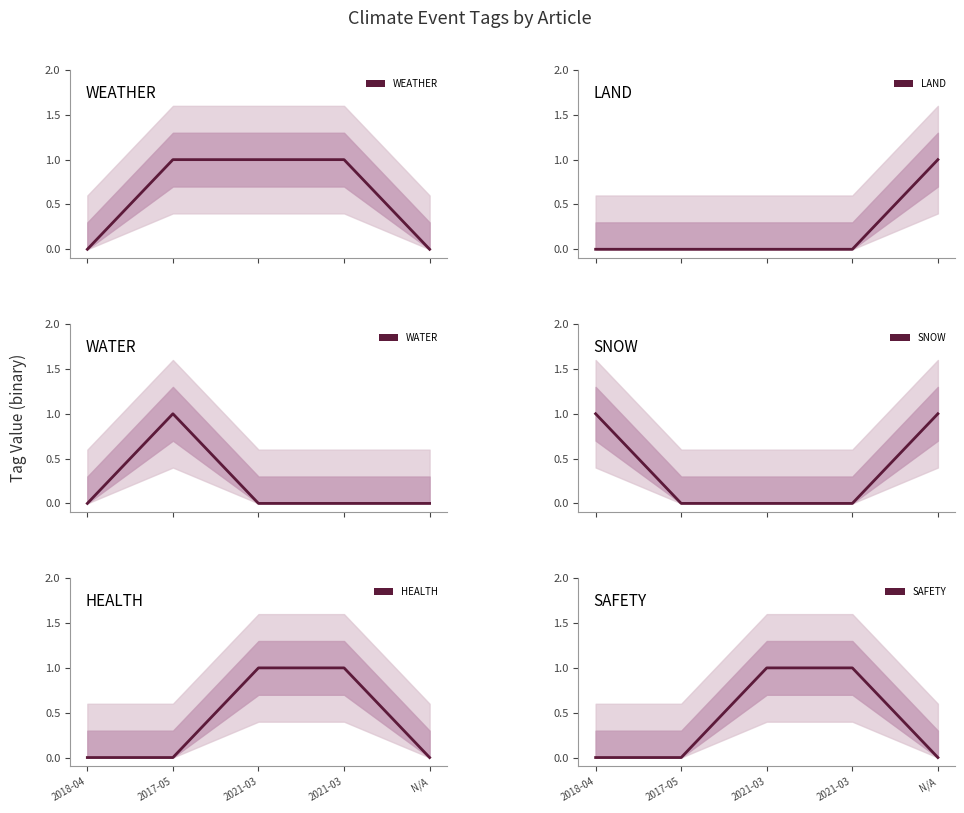

What is the label of the 1st point from the right?

N/A